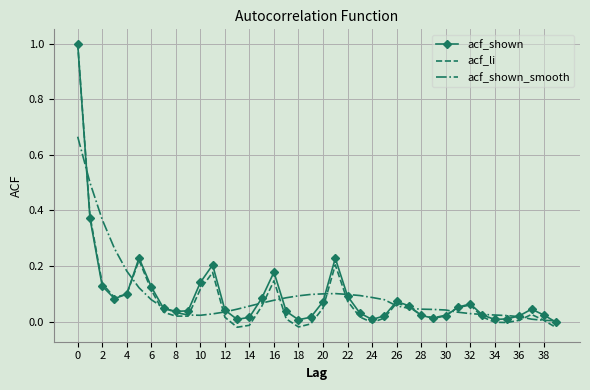

Which series has the widest spread of values?

acf_li